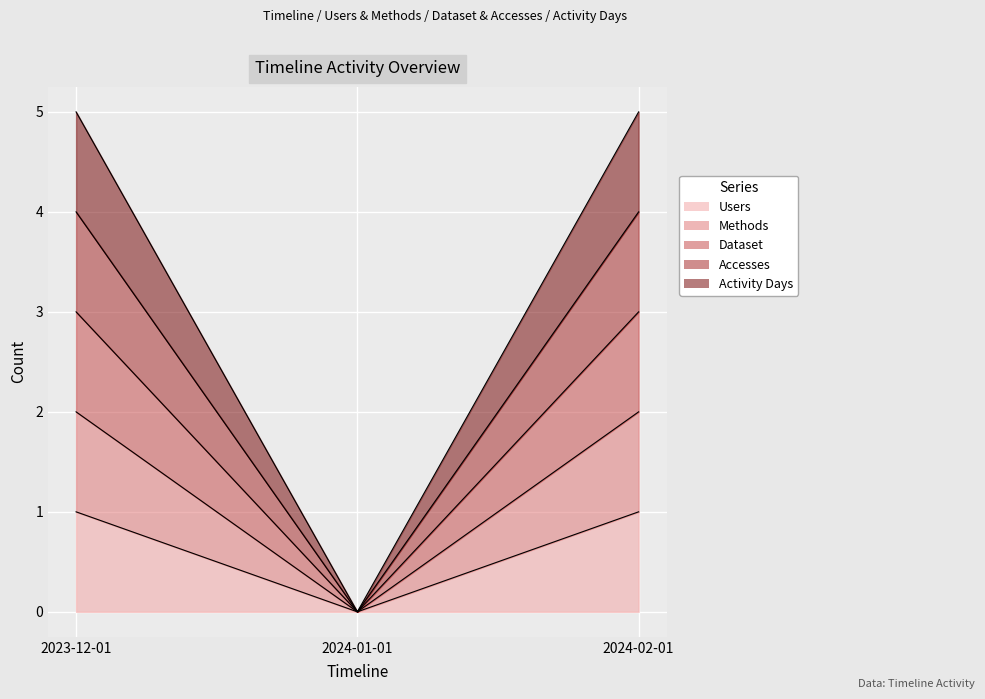

How many data points in Users are less than 1?

1